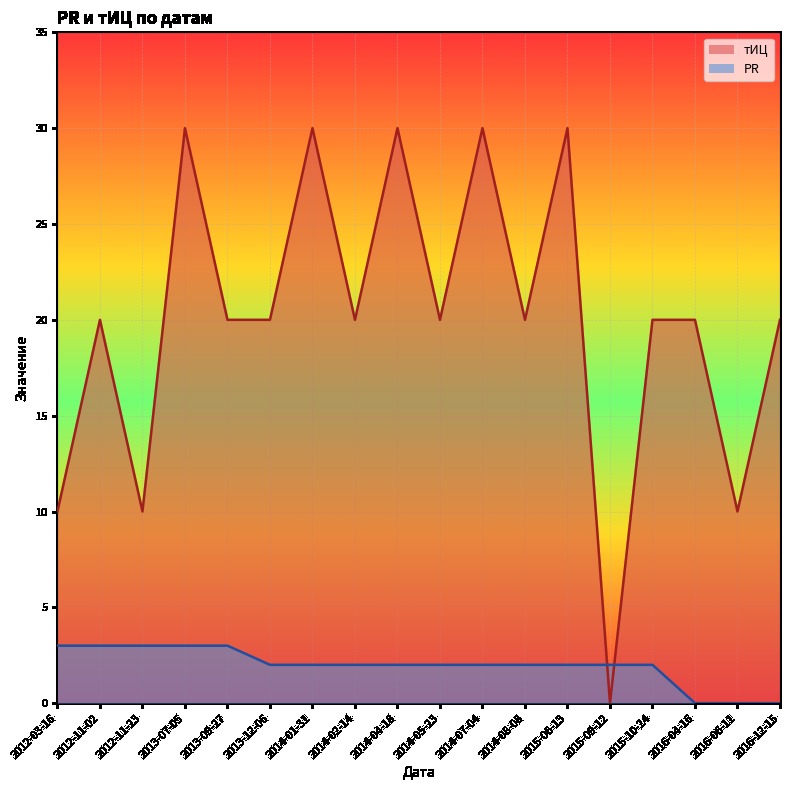

At 2012-11-02, list the series in order from smallest to largest.

PR, тИЦ